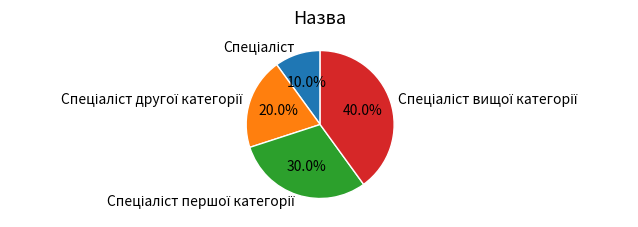

Does any single category account for the majority?

No